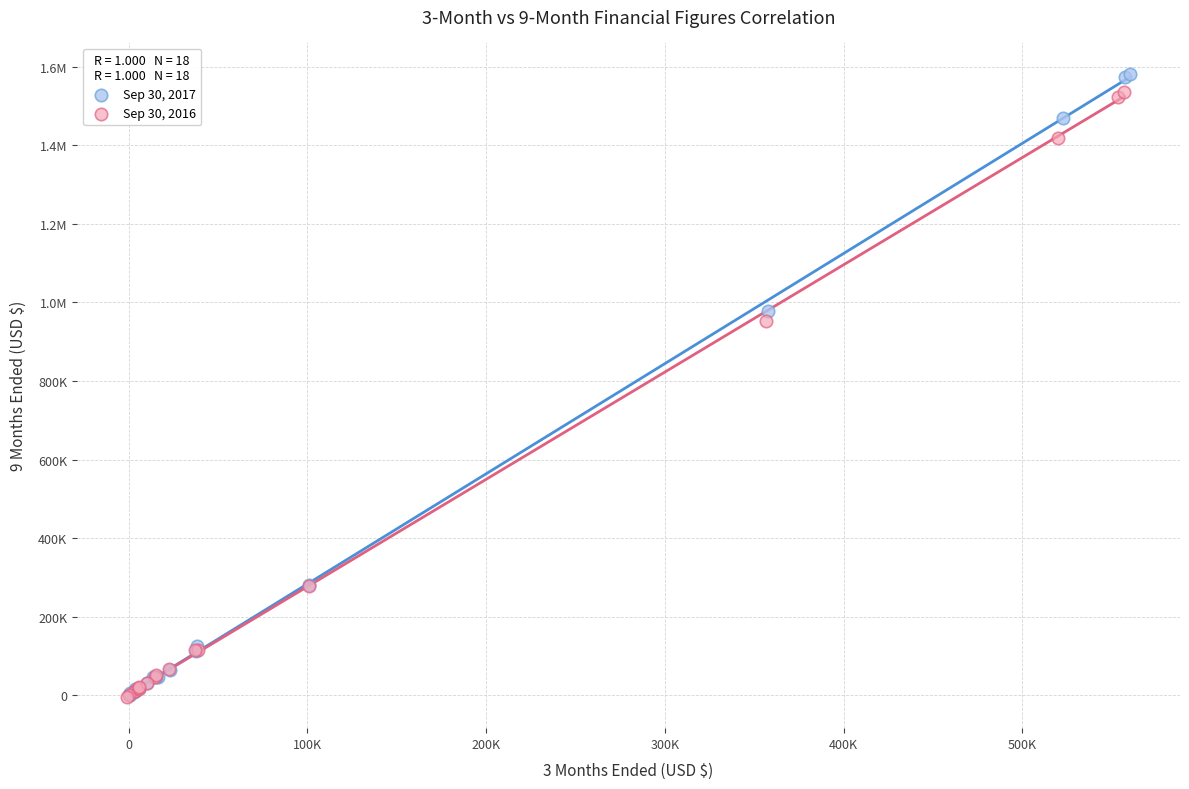

What are all the series names shown in the legend?

Sep 30, 2017, Sep 30, 2016